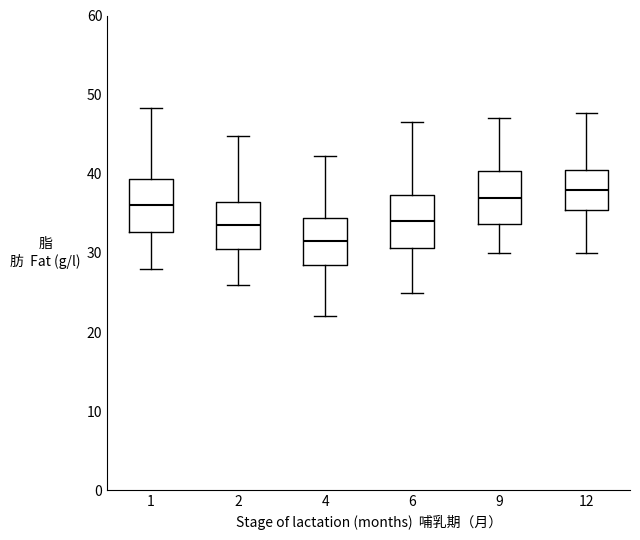

Which box's median line is the highest?

12